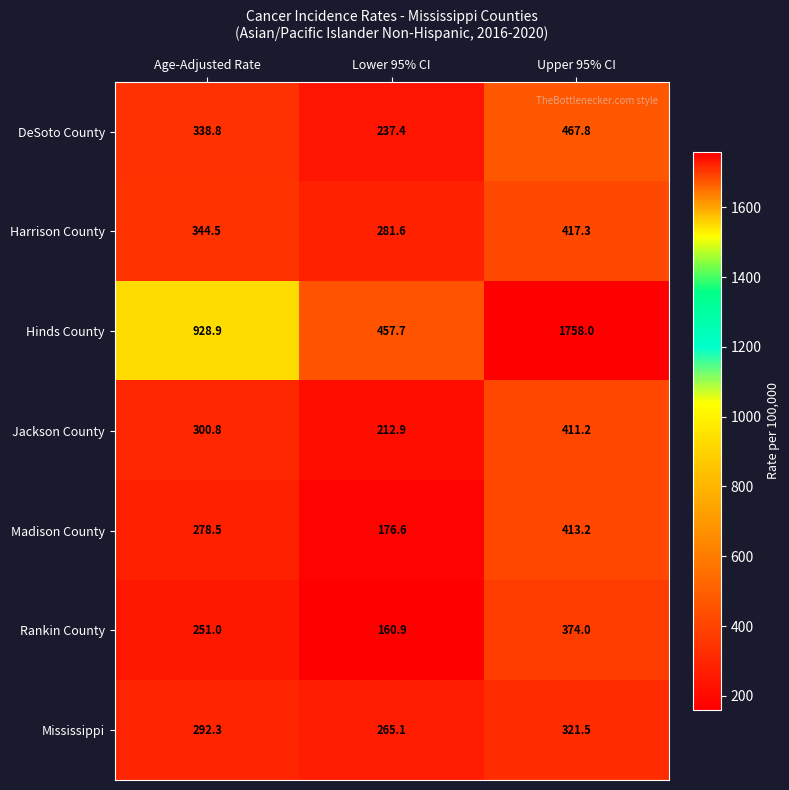

At how many categories does at least one series exceed 495?

2